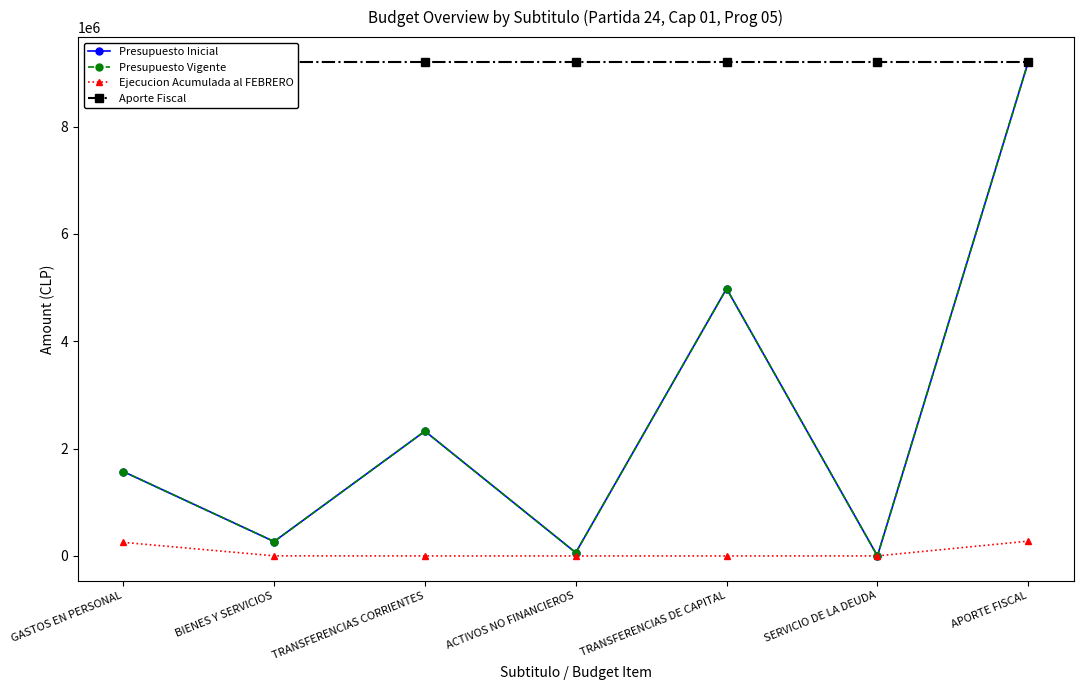

Which series has the largest total across all categories?

Aporte Fiscal